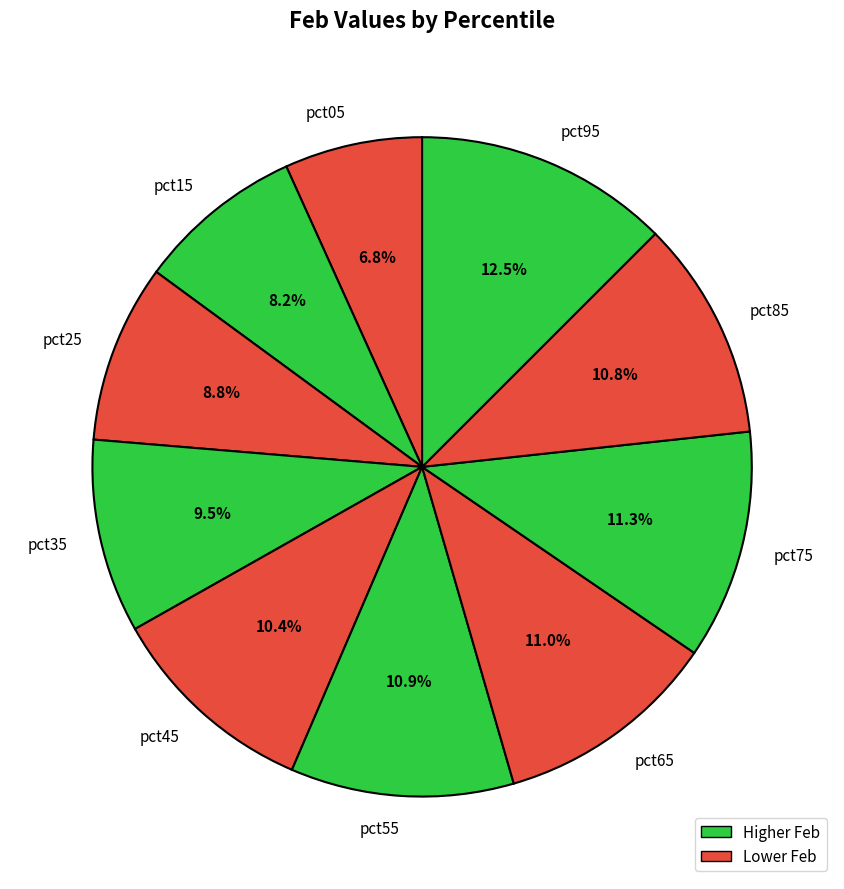

Which category has the smallest portion of the pie?

pct05